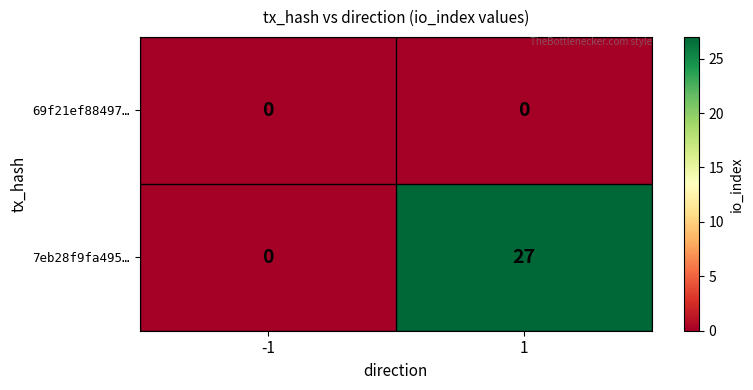

Which series has the widest spread of values?

7eb28f9fa495…